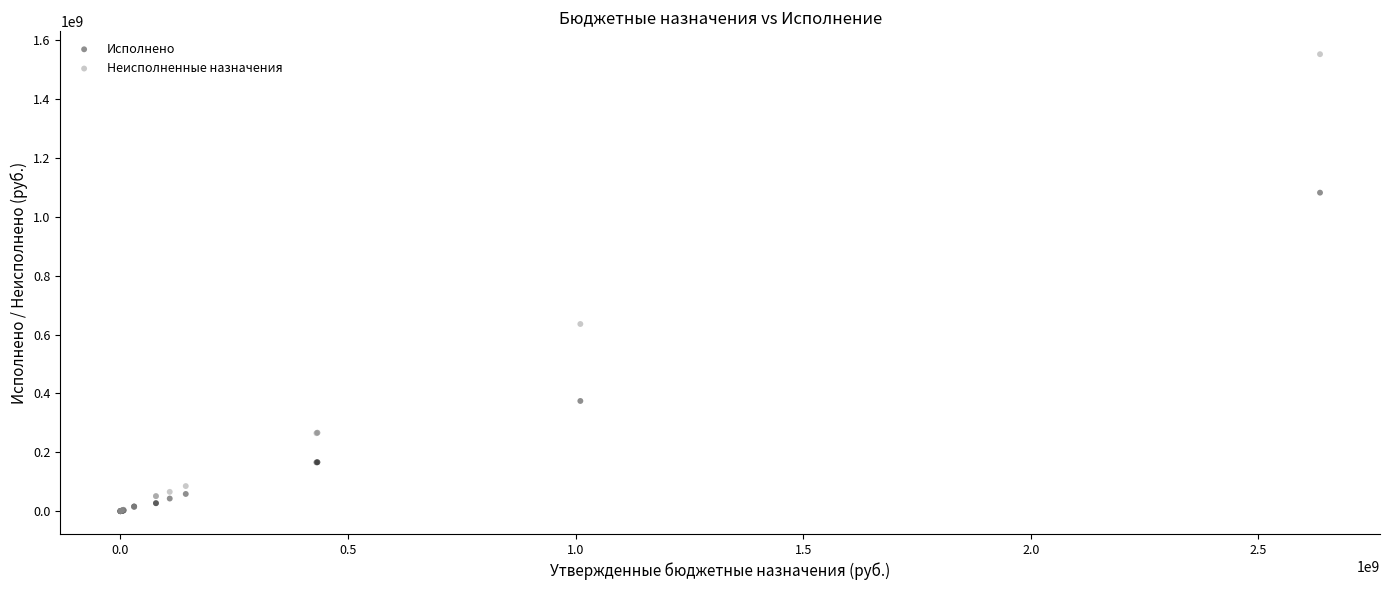

In the Исполнено series, what Y value is closest to 541220853?

374483943.1